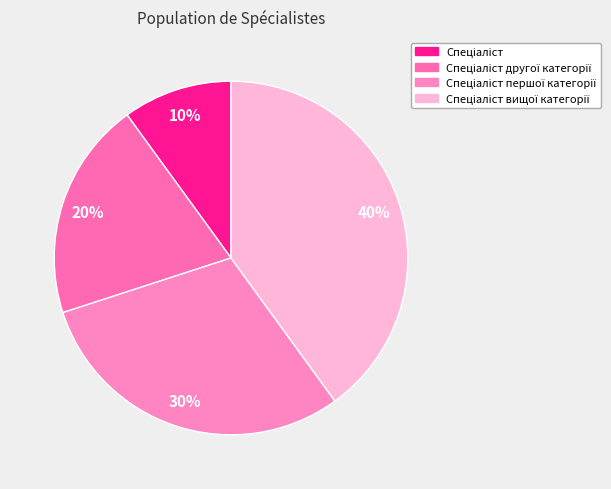

Is Спеціаліст вищої категорії the majority of the pie?

No